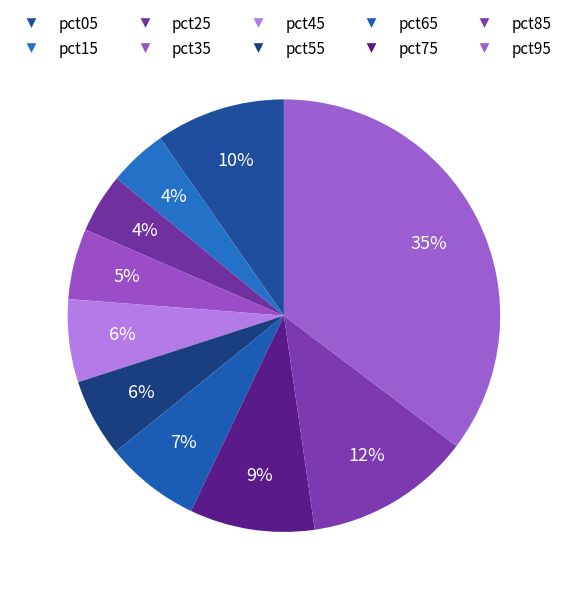

To the nearest percent, what portion does pct05 represent?

10%